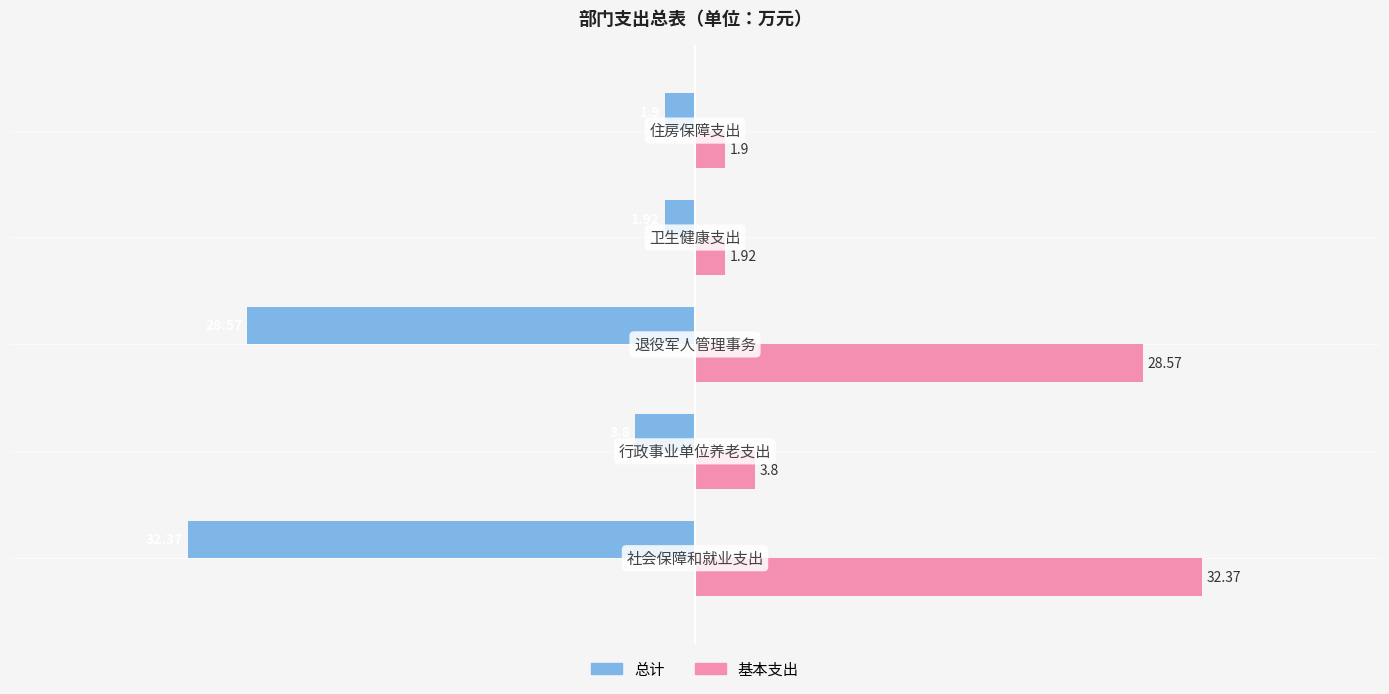

List the series in order of their peak value, lowest first.

总计, 基本支出